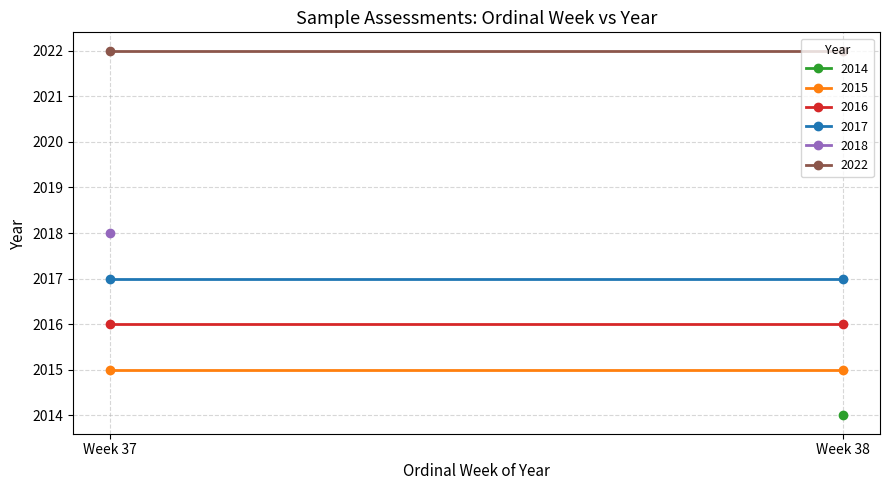

At which label is week 38 closest to 2018?

4